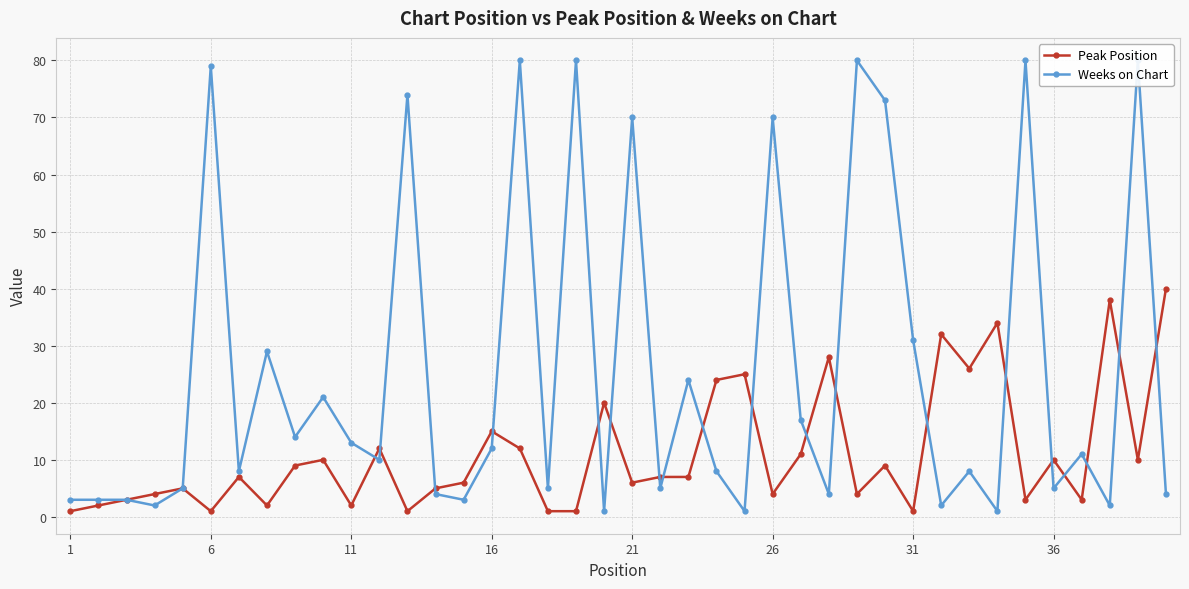

Which category has the lowest value in the Peak Position series?

1